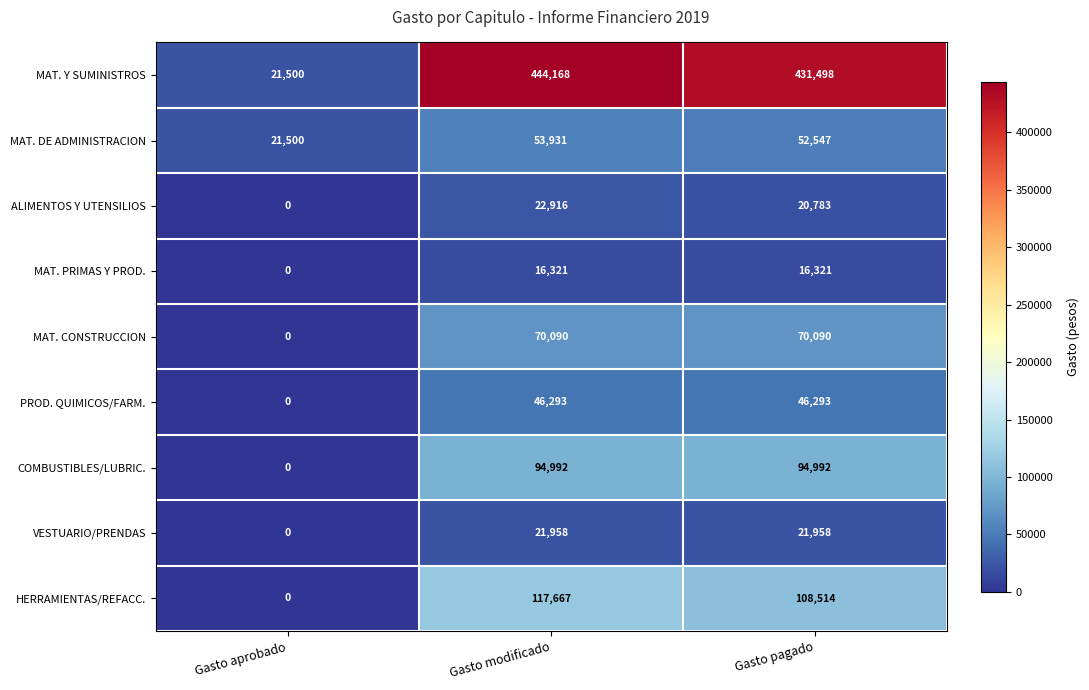

How many series are shown in this chart?

9